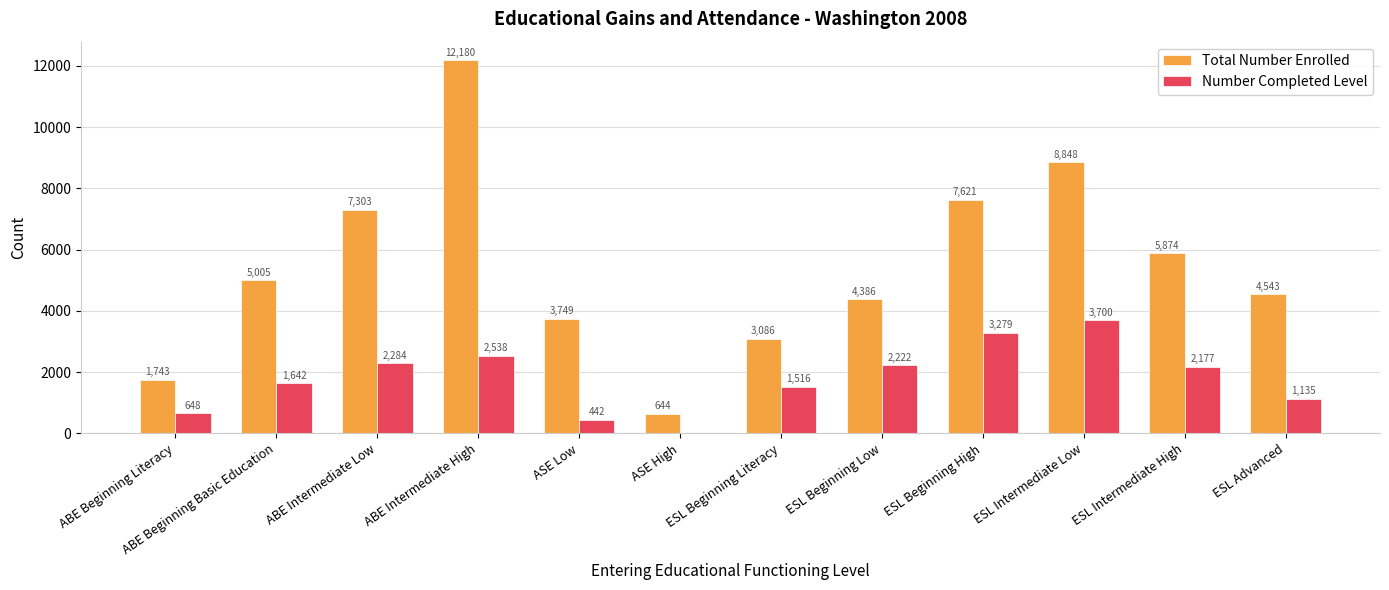

How many values in Number Completed Level are above zero?

11